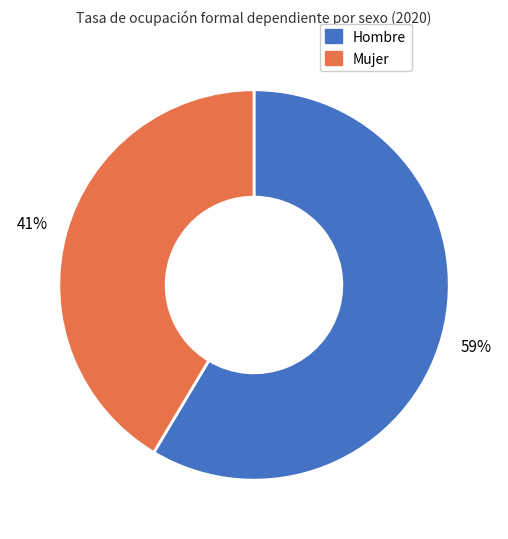

What is the ratio of the value at Mujer to the value at Hombre?

0.7